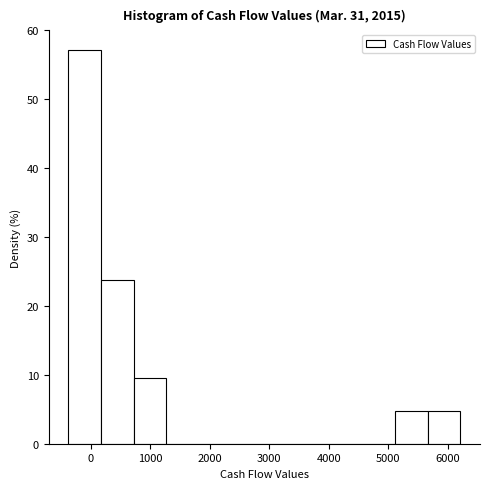

Reading left to right, transcribe this chart: for each bar, give the range it covers on the x-axis and its height. Neither the bar edges nor the heights are printed on the chart, so give them approximately, as read against the axes.

-400 to 200: 57
200 to 700: 24
700 to 1300: 10
1300 to 1800: 0
1800 to 2400: 0
2400 to 2900: 0
2900 to 3500: 0
3500 to 4000: 0
4000 to 4600: 0
4600 to 5100: 0
5100 to 5700: 5
5700 to 6200: 5